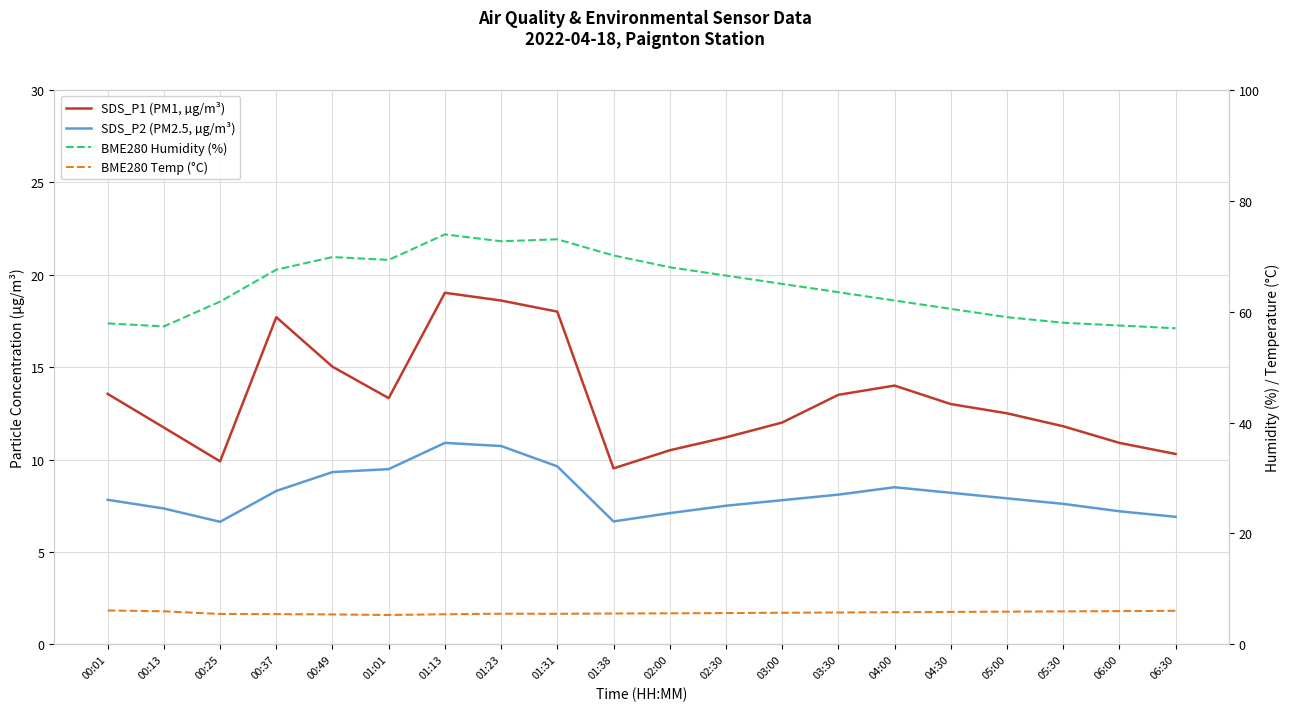

What is the label of the 16th point from the right?

00:49